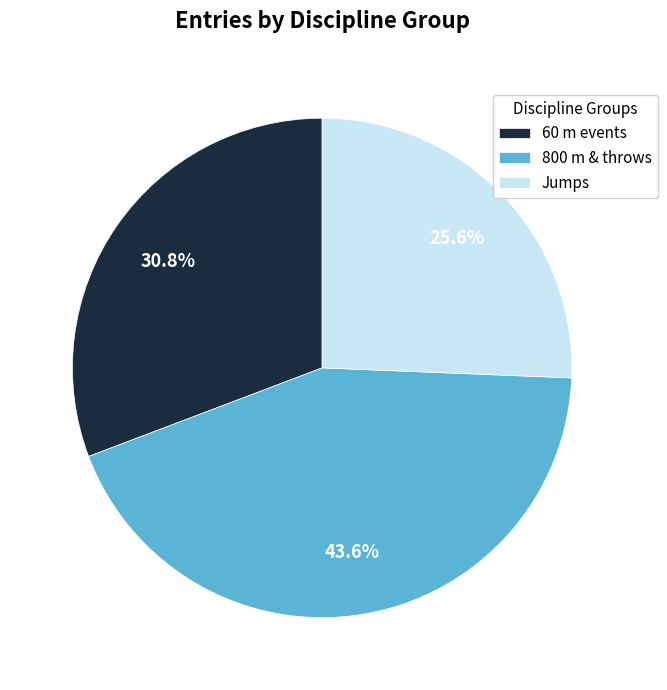

What is the smallest slice in the pie chart?

Jumps